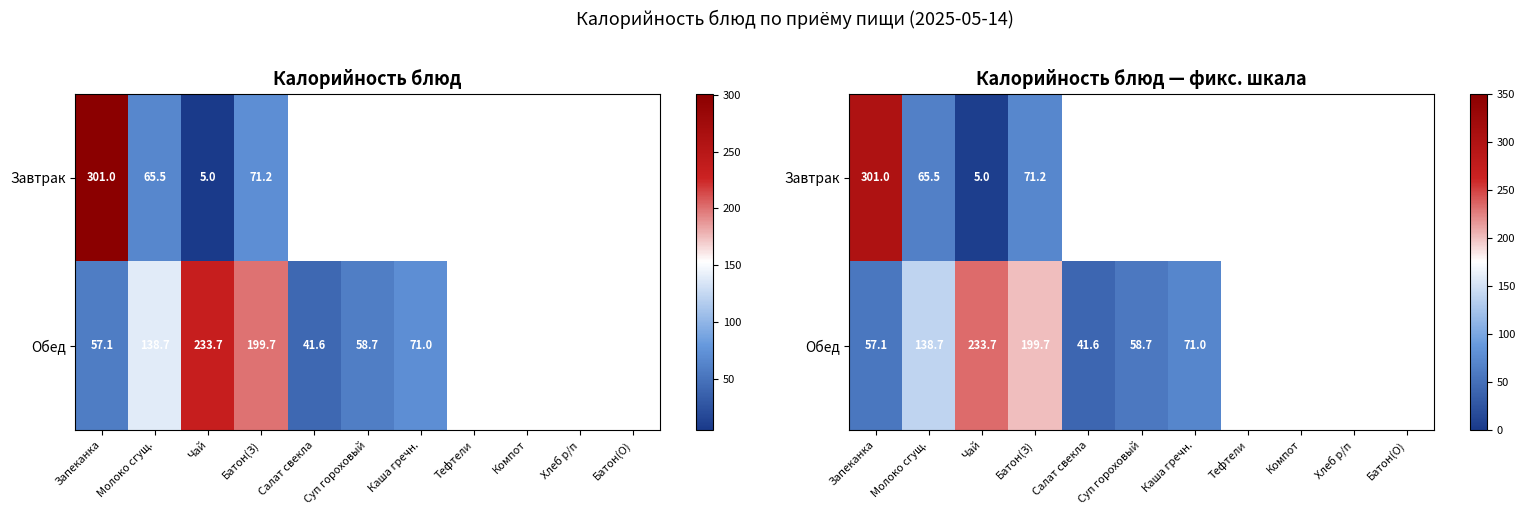

Is the value of Обед at Суп гороховый greater than the value of Завтрак at Салат свекла?

No